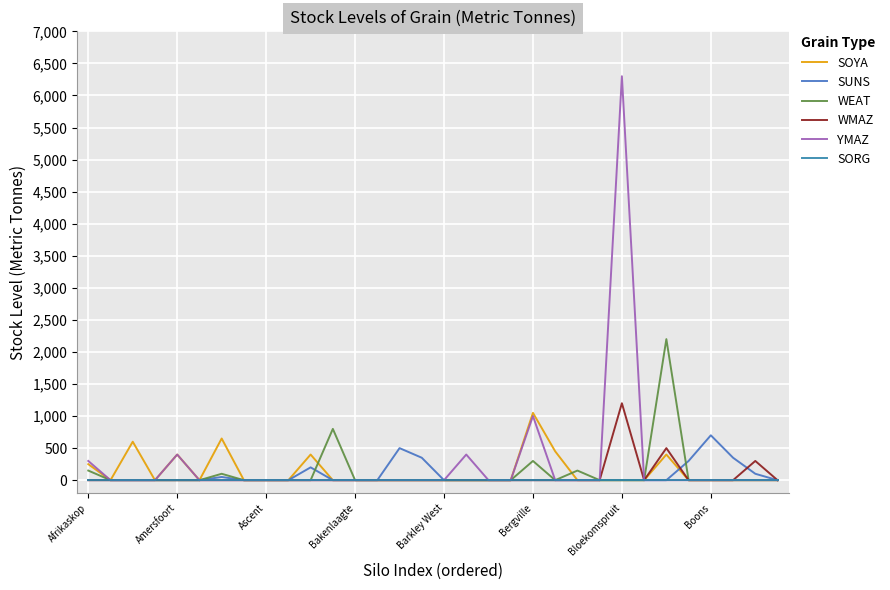

Does the chart display data point markers on the line(s)?

No